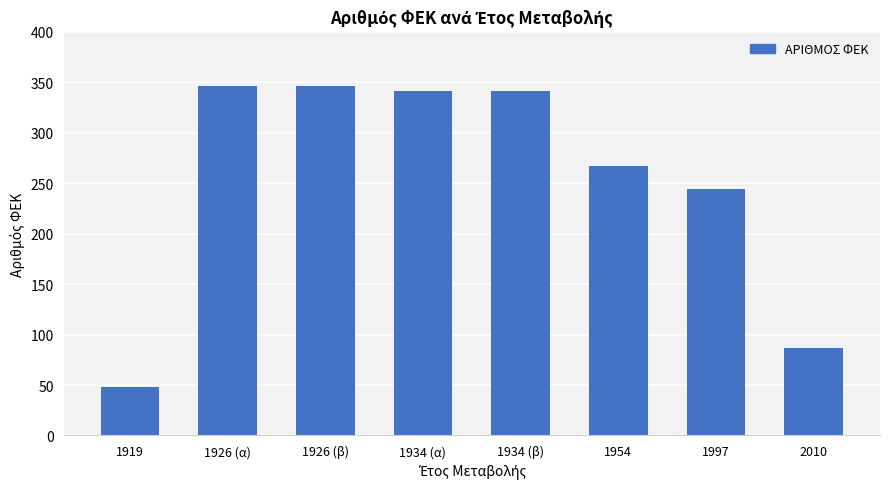

Where is the data nearest to the value 197?

1997